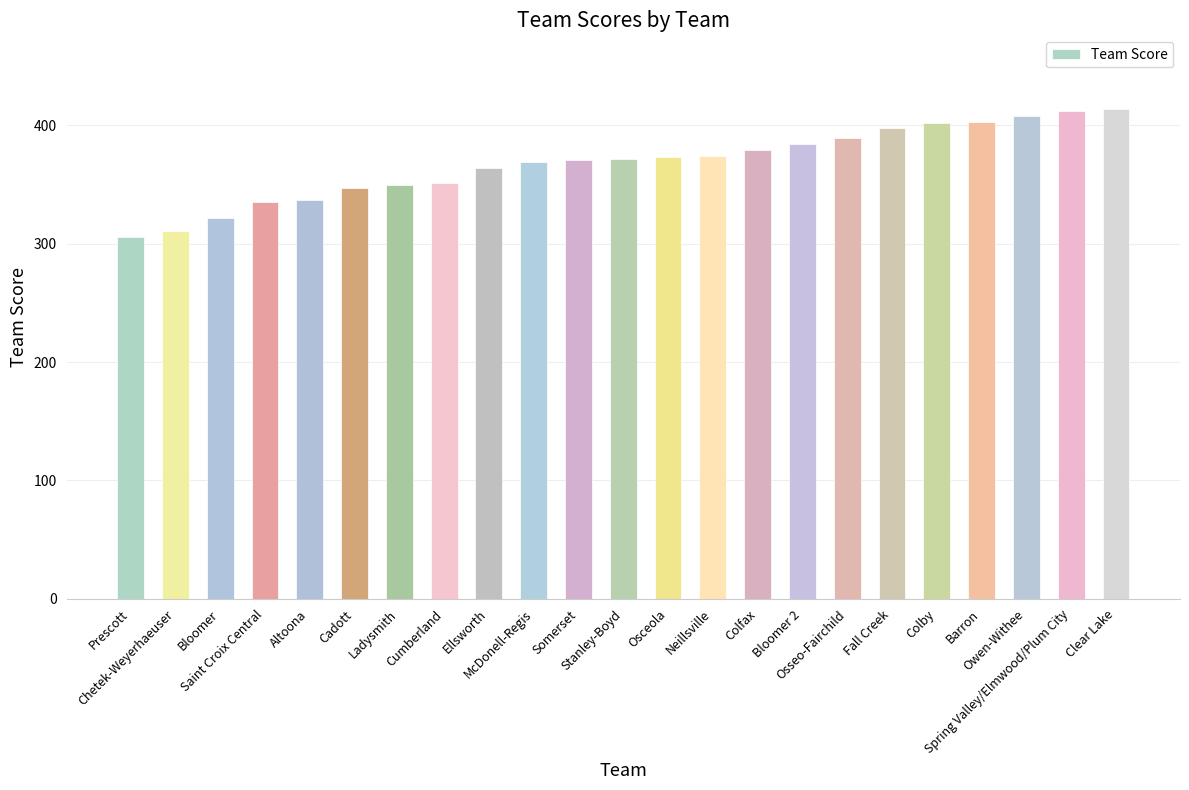

What is the average value?

368